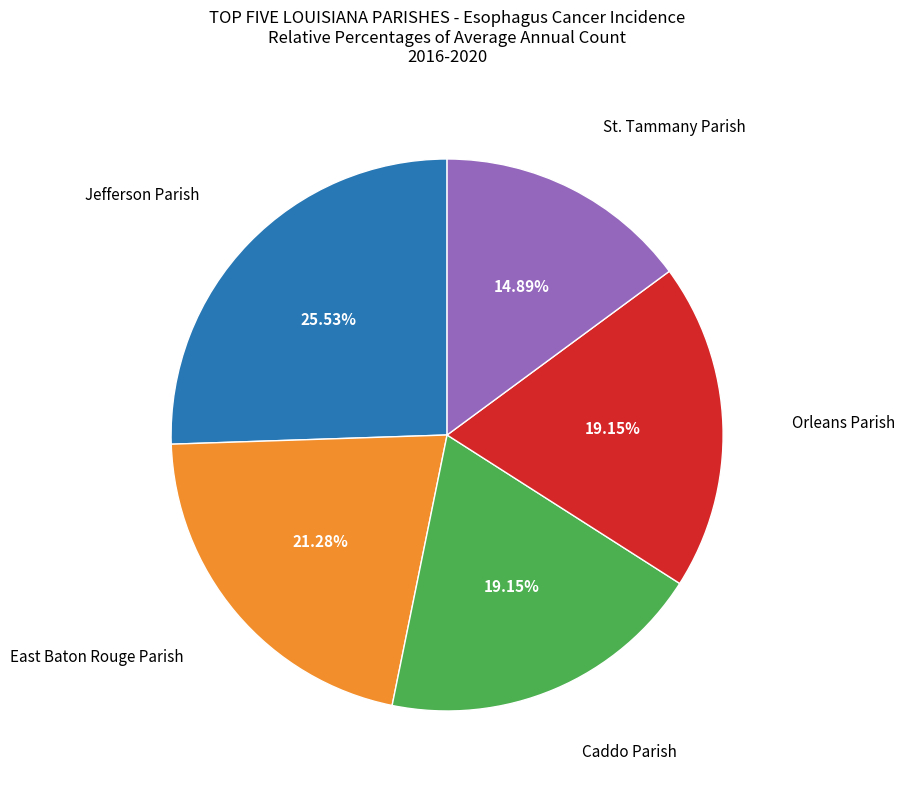

Is there a majority slice in this chart?

No